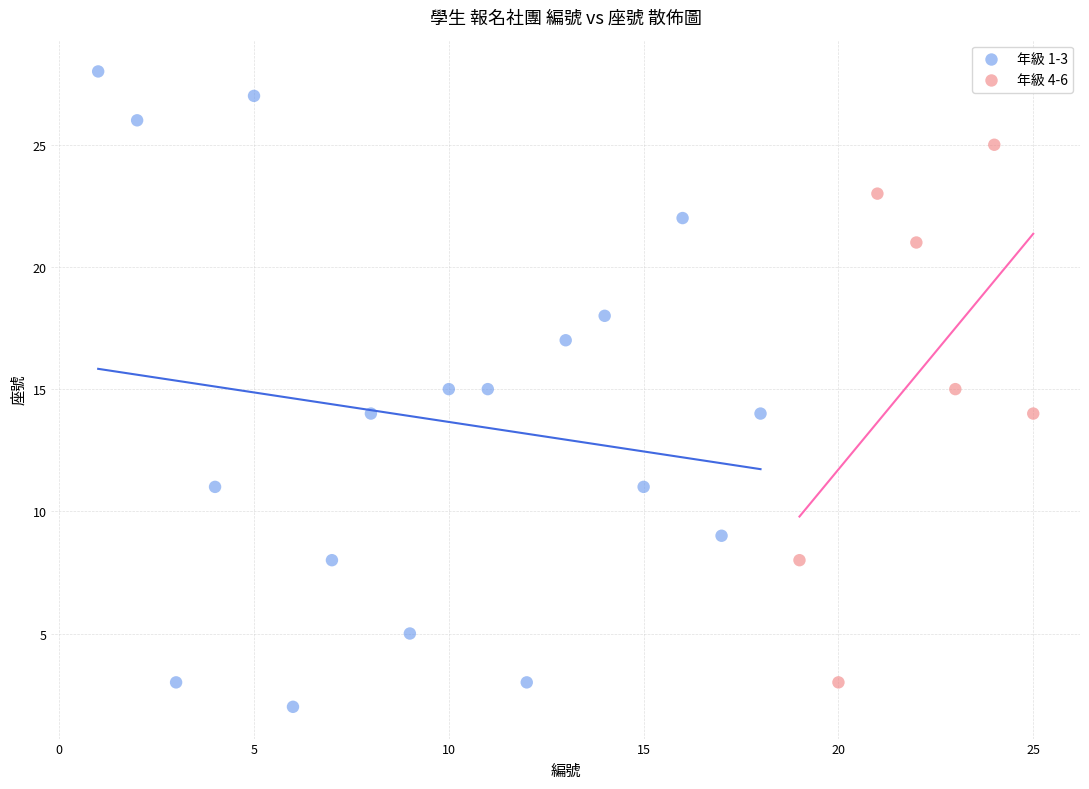

What are all the series names shown in the legend?

年級 1-3, 年級 4-6